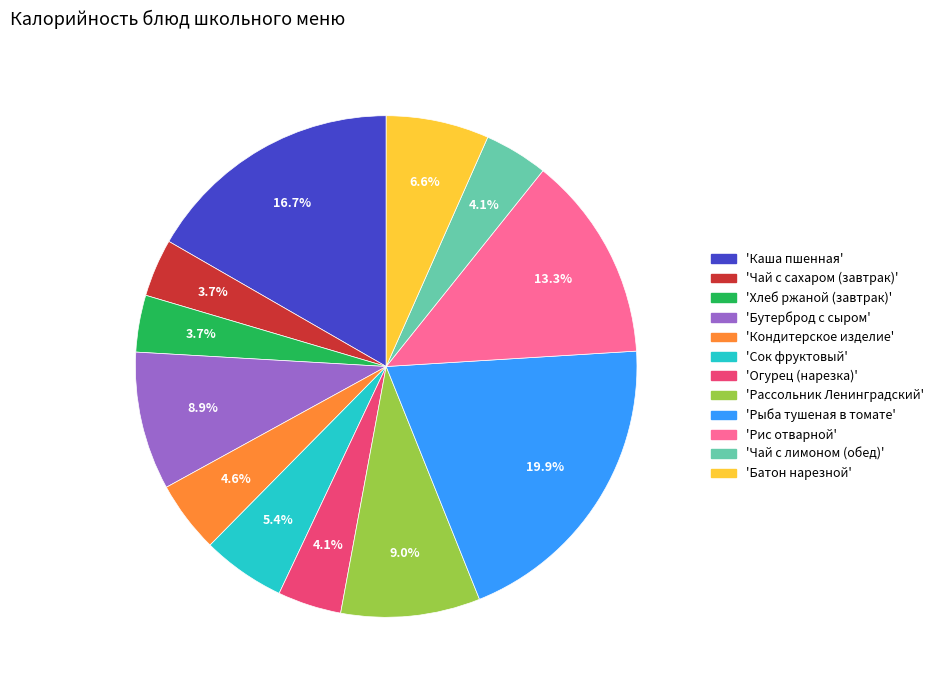

To the nearest percent, what is the average slice percentage?

8%